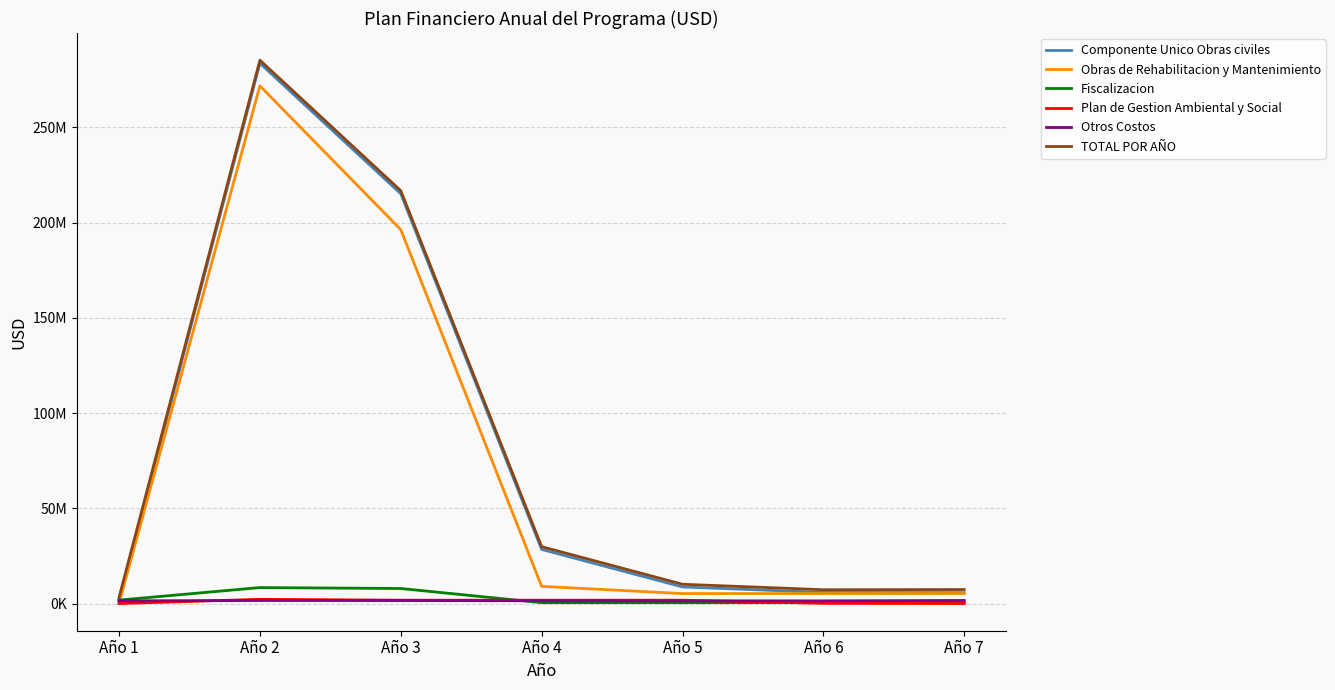

True or false: TOTAL POR AÑO has a value of 10134035.7 at Año 5.

True